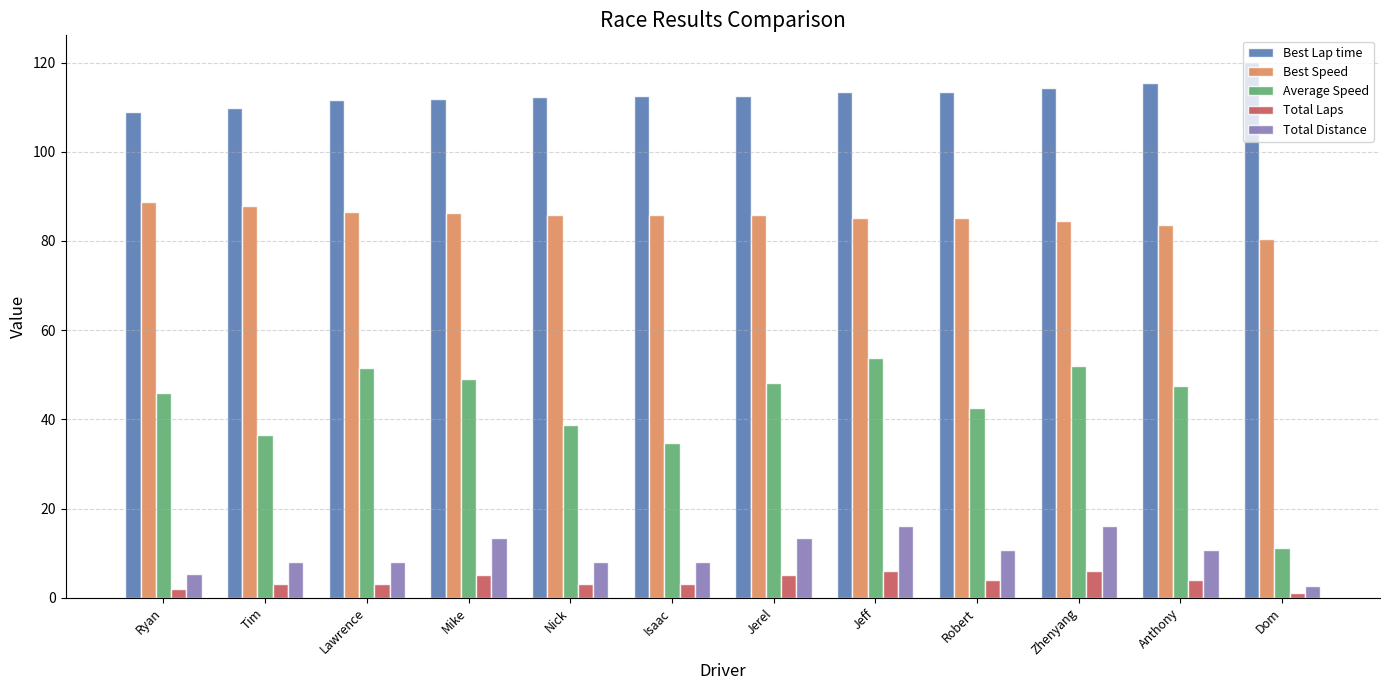

How many categories are shown in the chart?

12